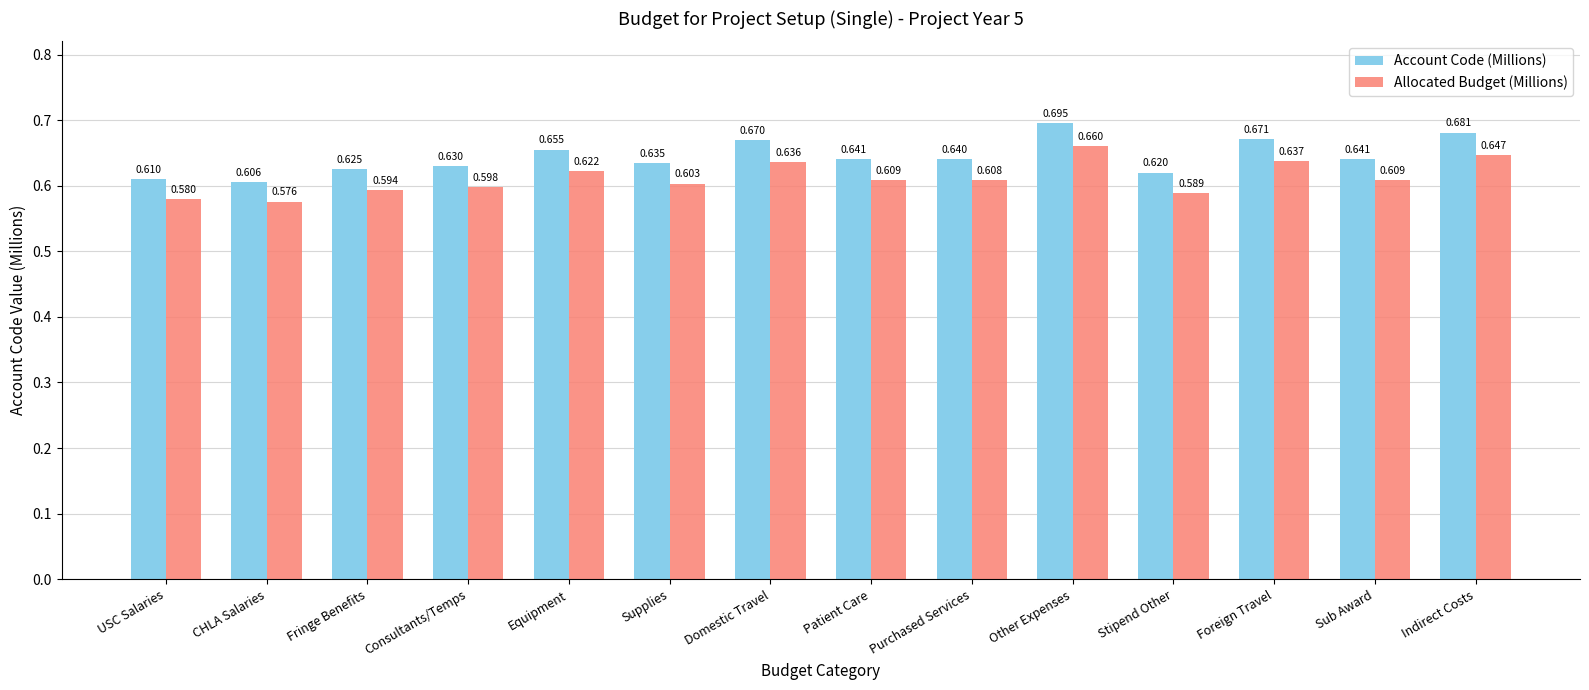

What is the total value across all series at Consultants/Temps?

1.2